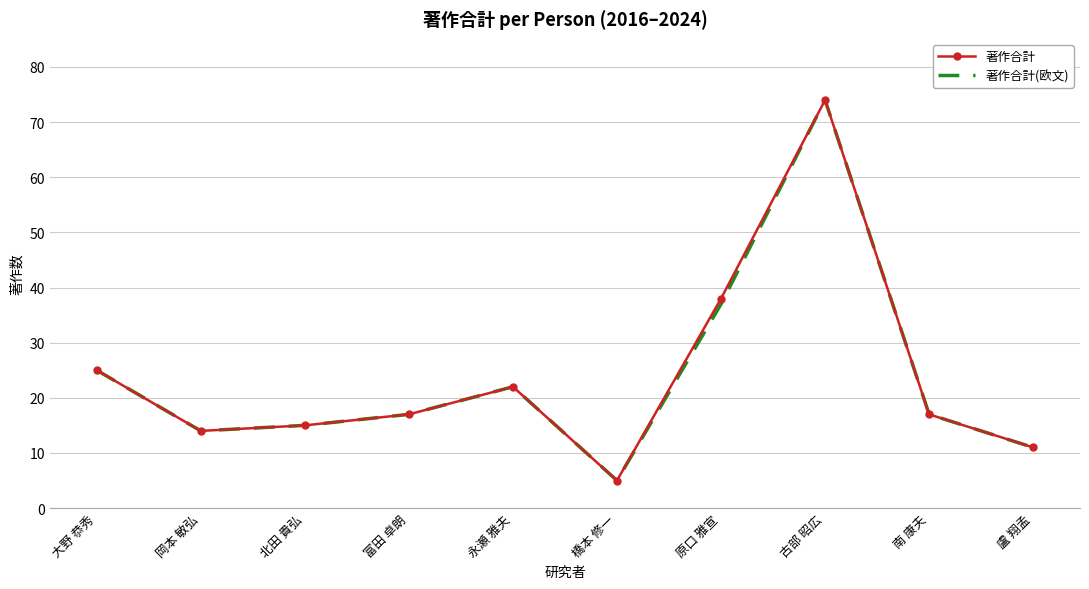

Is it true that 著作合計(欧文) equals 2 at 橋本 修一?

False